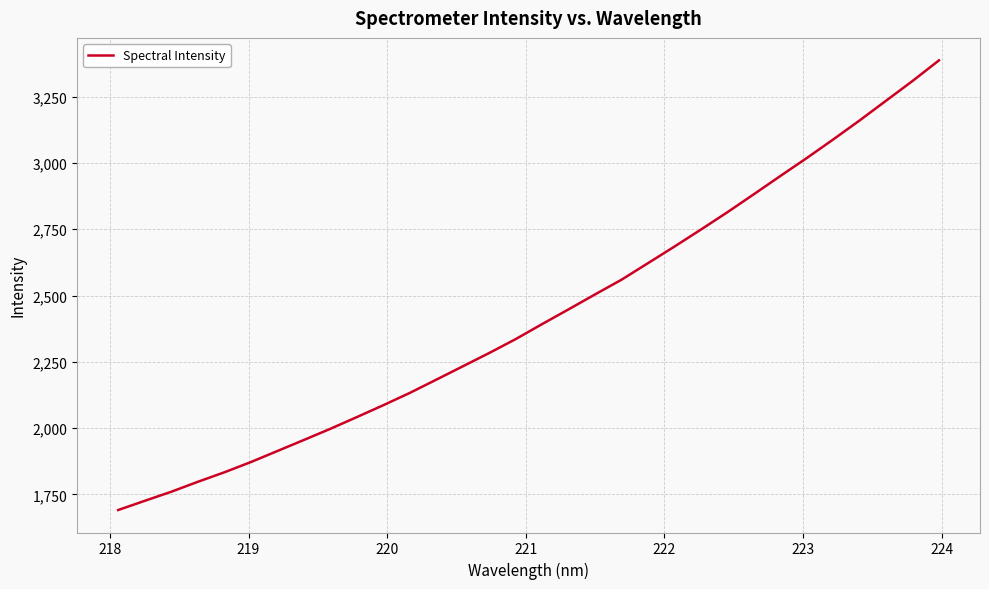

What is the difference between the maximum and minimum values?

1696.0